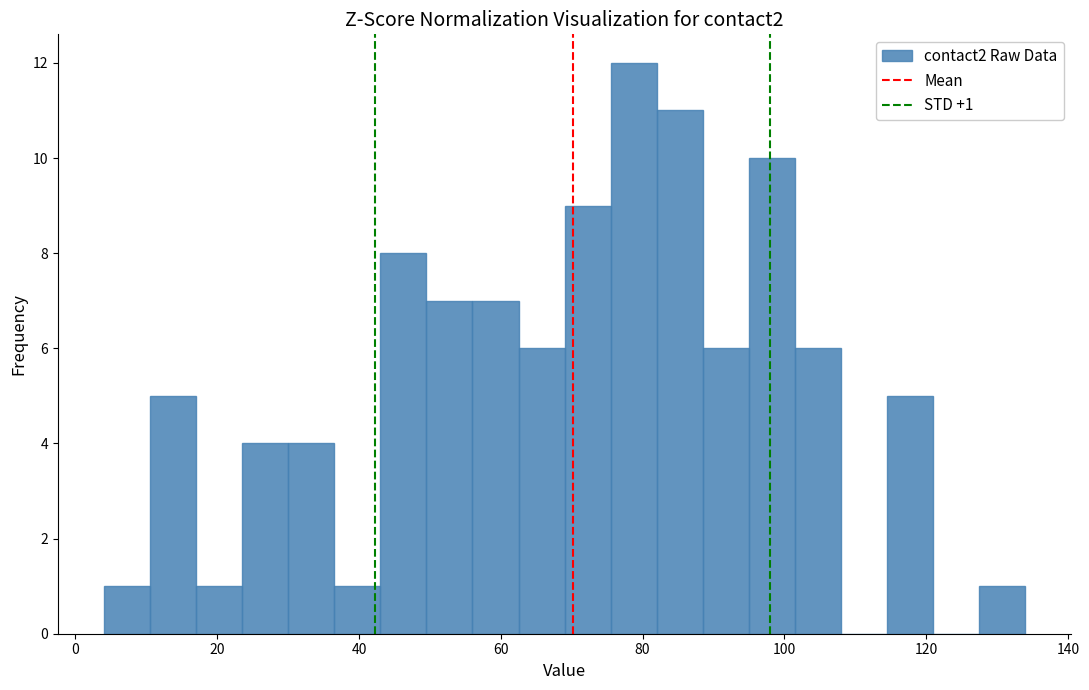

Read against the x-axis, roughly where is the centre of the tallest bar?

78